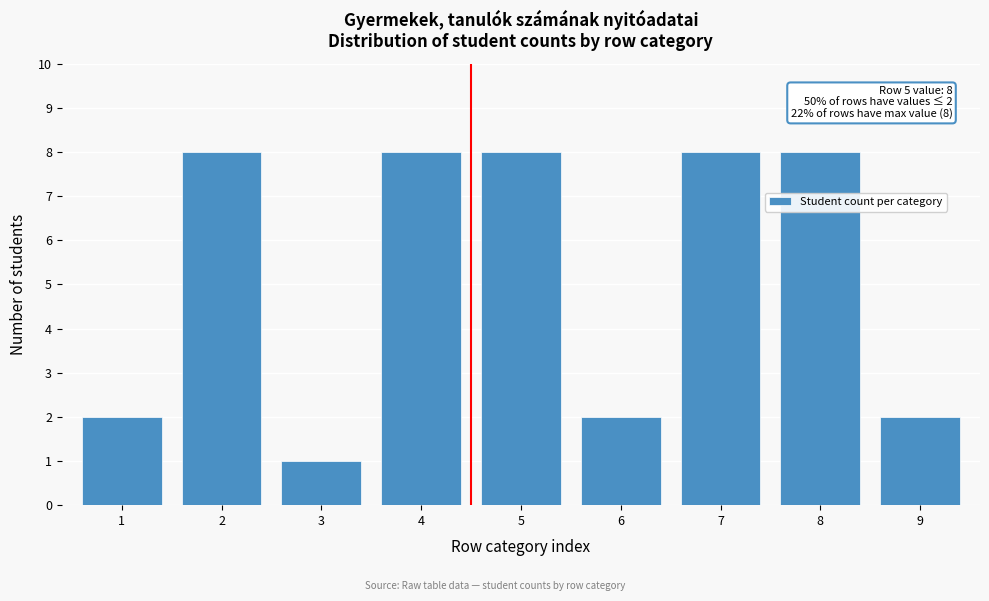

Reading right to left, transcribe all the data shown in this chart.

9=2	8=8	7=8	6=2	5=8	4=8	3=1	2=8	1=2